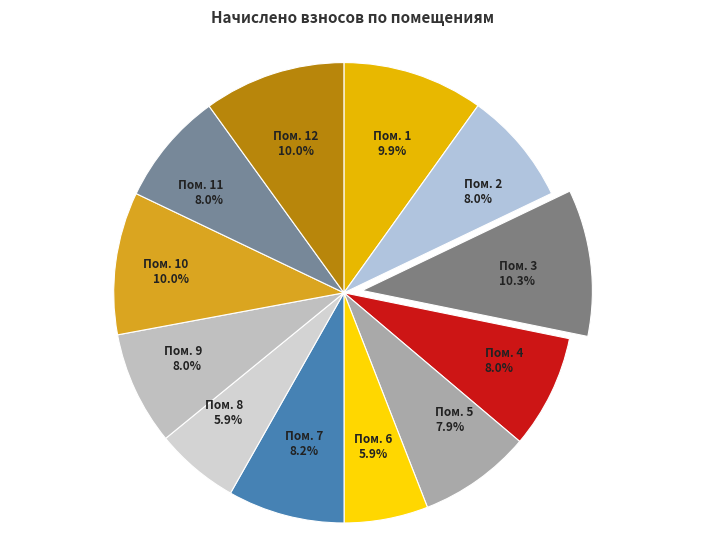

Combined, what portion of the pie is Пом. 1 and Пом. 7?

18.1%